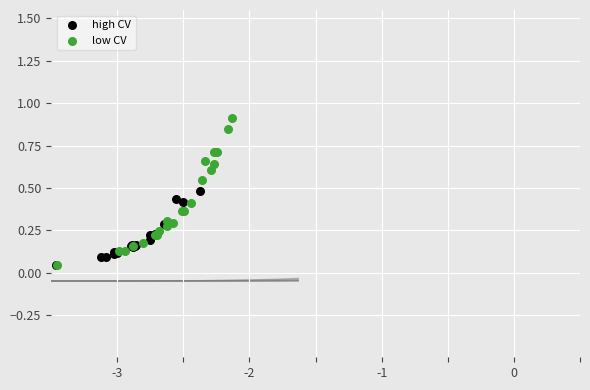

Which series reaches the maximum Y coordinate?

low CV